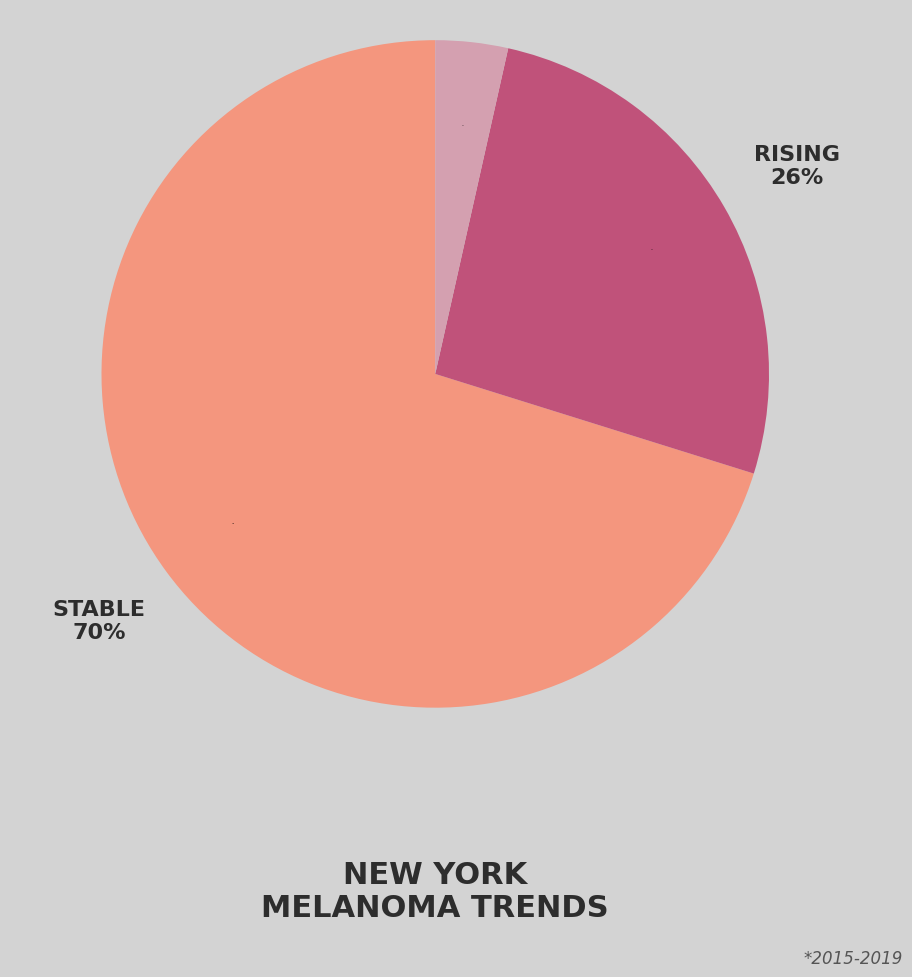

True or false: rising accounts for 26% of the total.

True